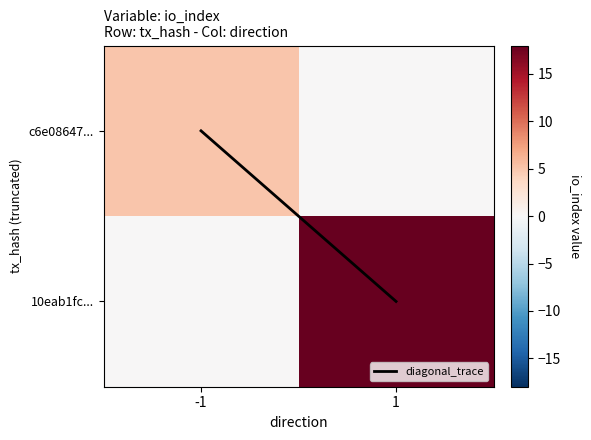

How many data points does each series have?

2